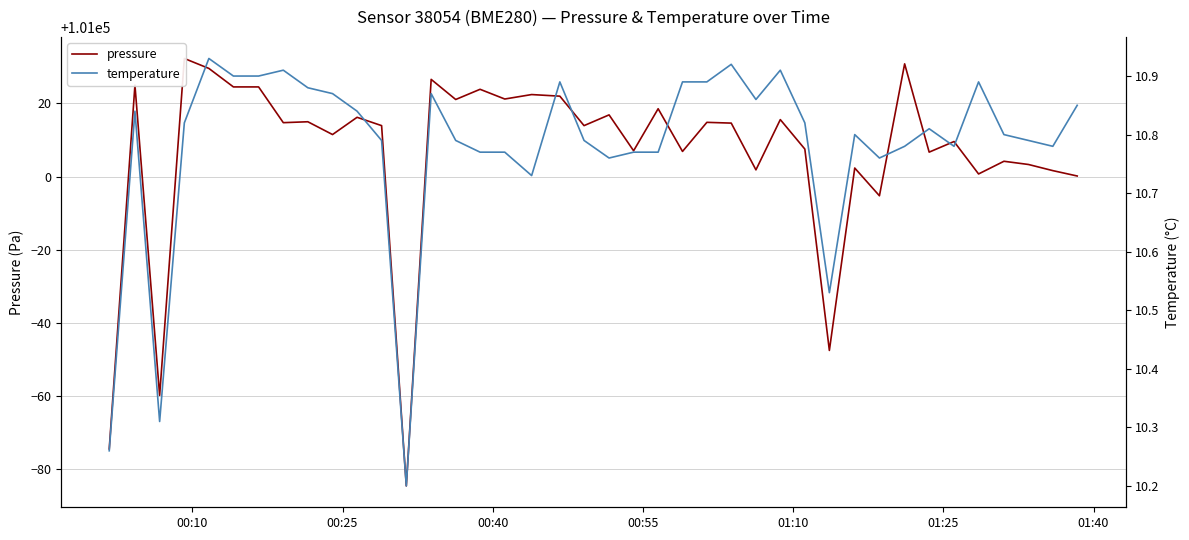

What is the minimum value shown in the chart?

10.2